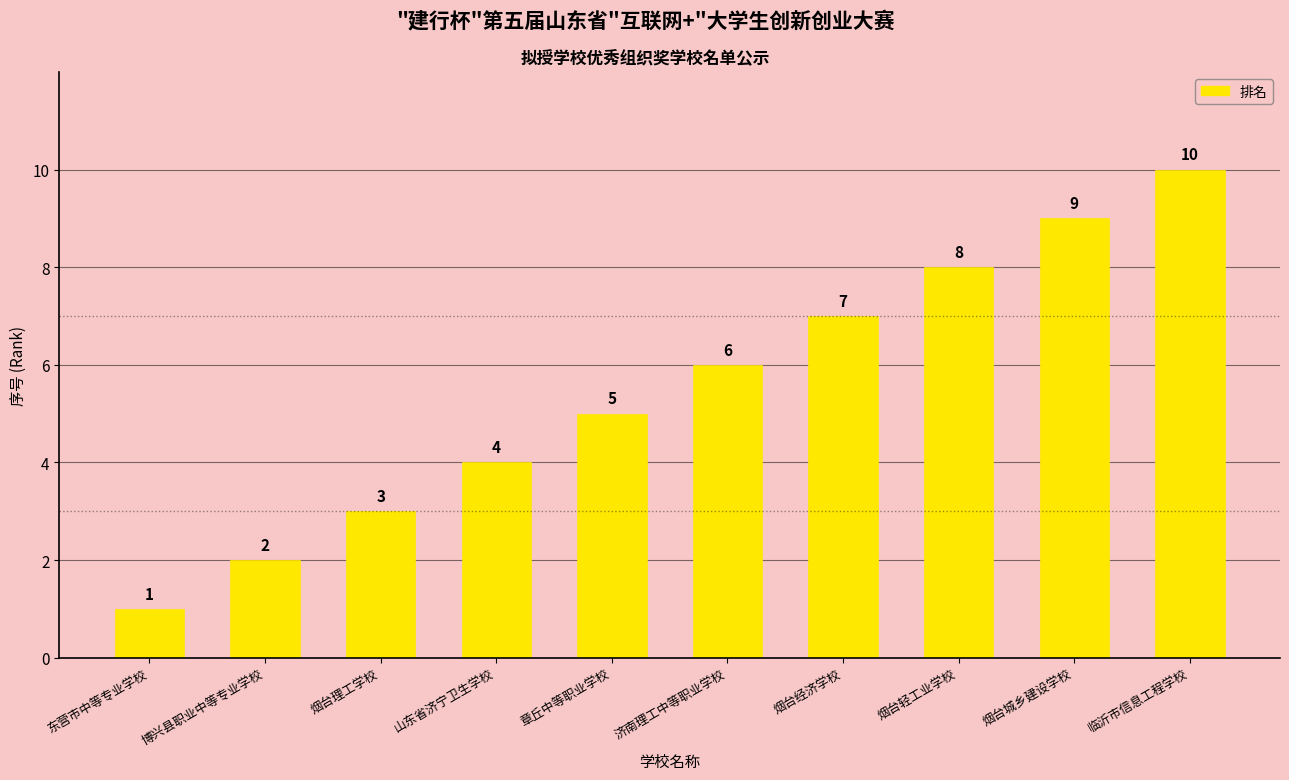

What is the ratio of the value at 山东省济宁卫生学校 to the value at 博兴县职业中等专业学校?

2.0